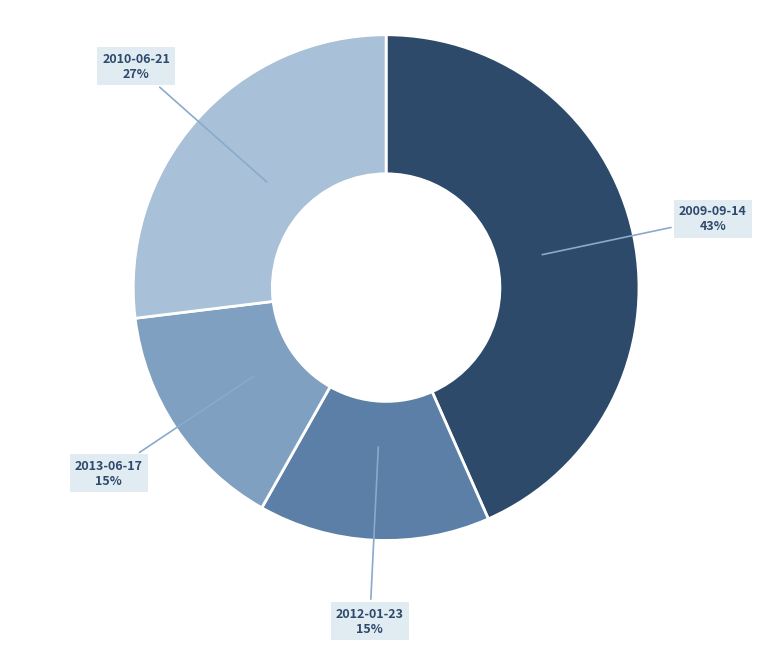

Is there a majority slice in this chart?

No